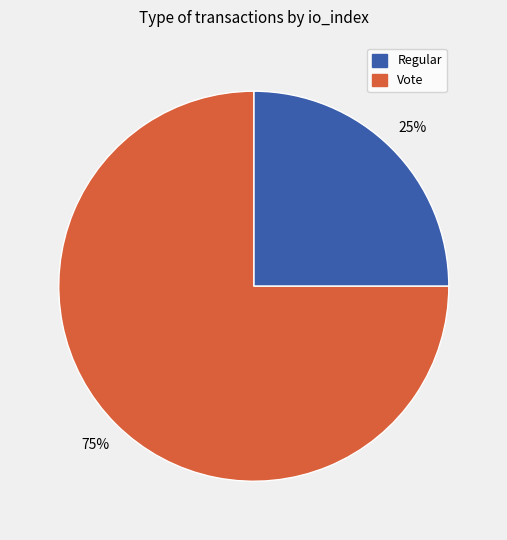

True or false: Regular accounts for 25% of the total.

True